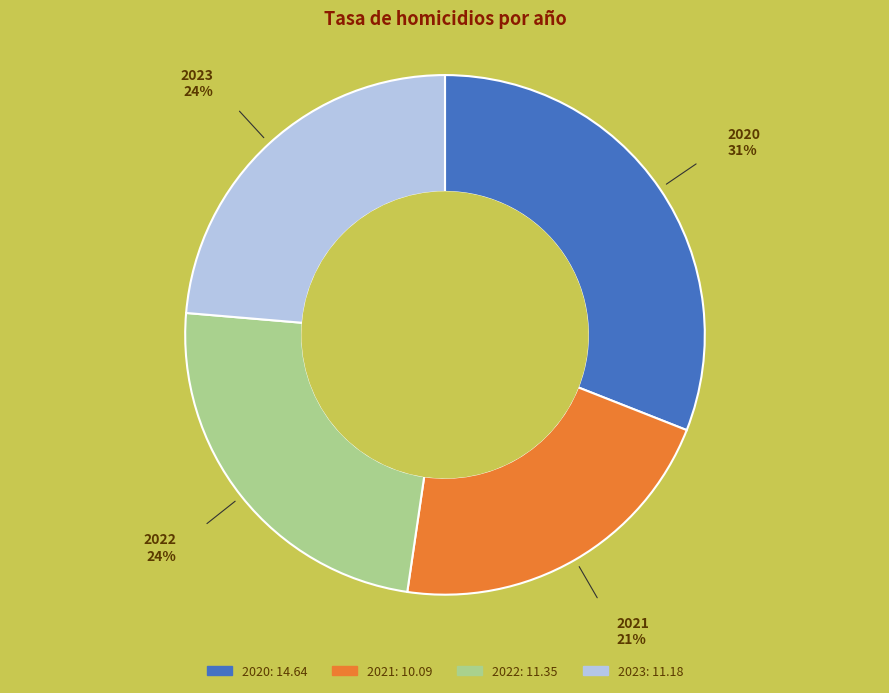

Approximately how many times larger is the value at 2022 compared to 2021?

1.1